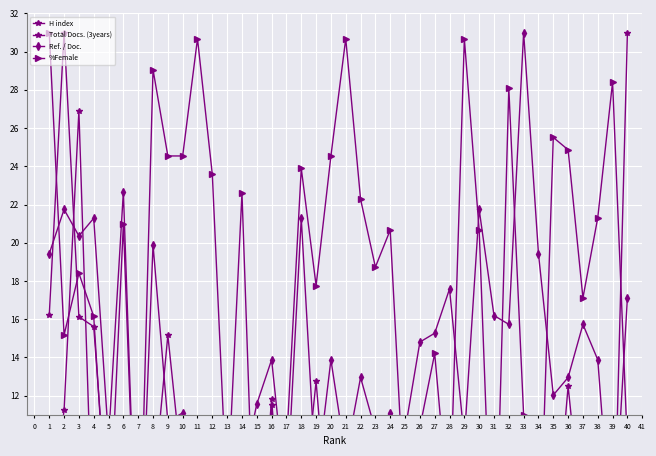

In Ref. / Doc., how many points are lower than both neighbors (excluding endpoints)?

15